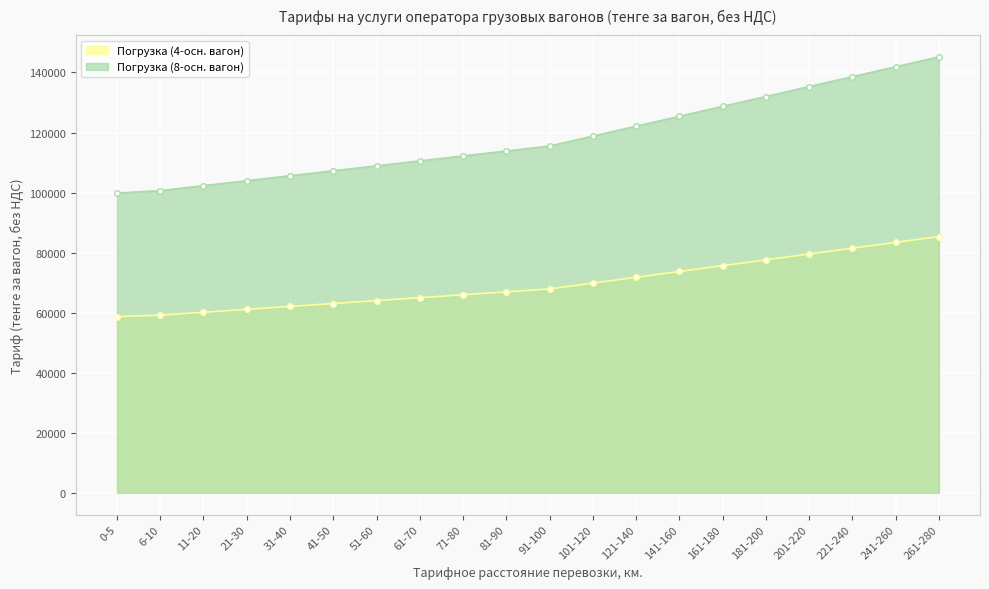

True or false: Погрузка (4-осн. вагон) and Погрузка (8-осн. вагон) cross at least once.

False